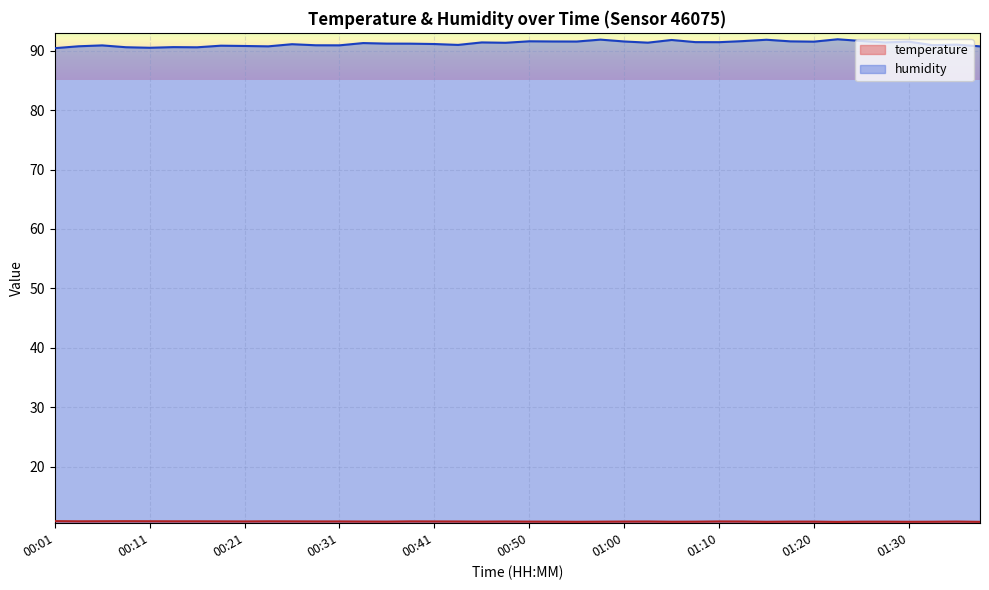

Which label corresponds to the largest value in the chart?

01:22